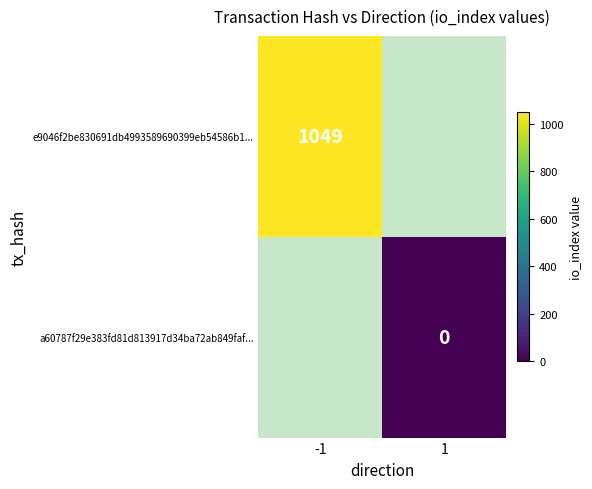

Is it true that e9046f2be830691db4993589690399eb54586b1... equals 1049 at -1?

True